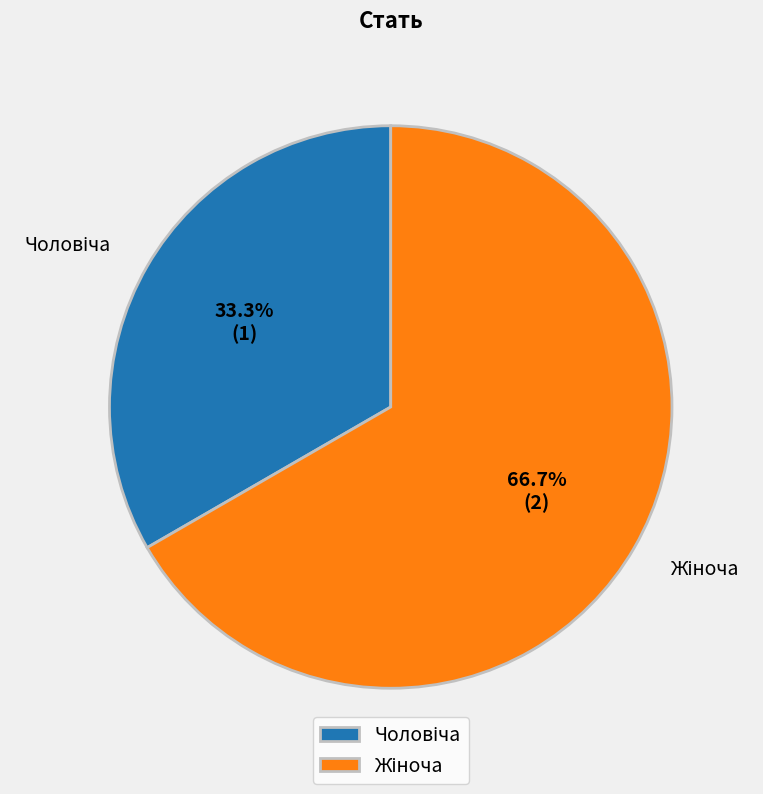

Is there a majority slice in this chart?

Yes